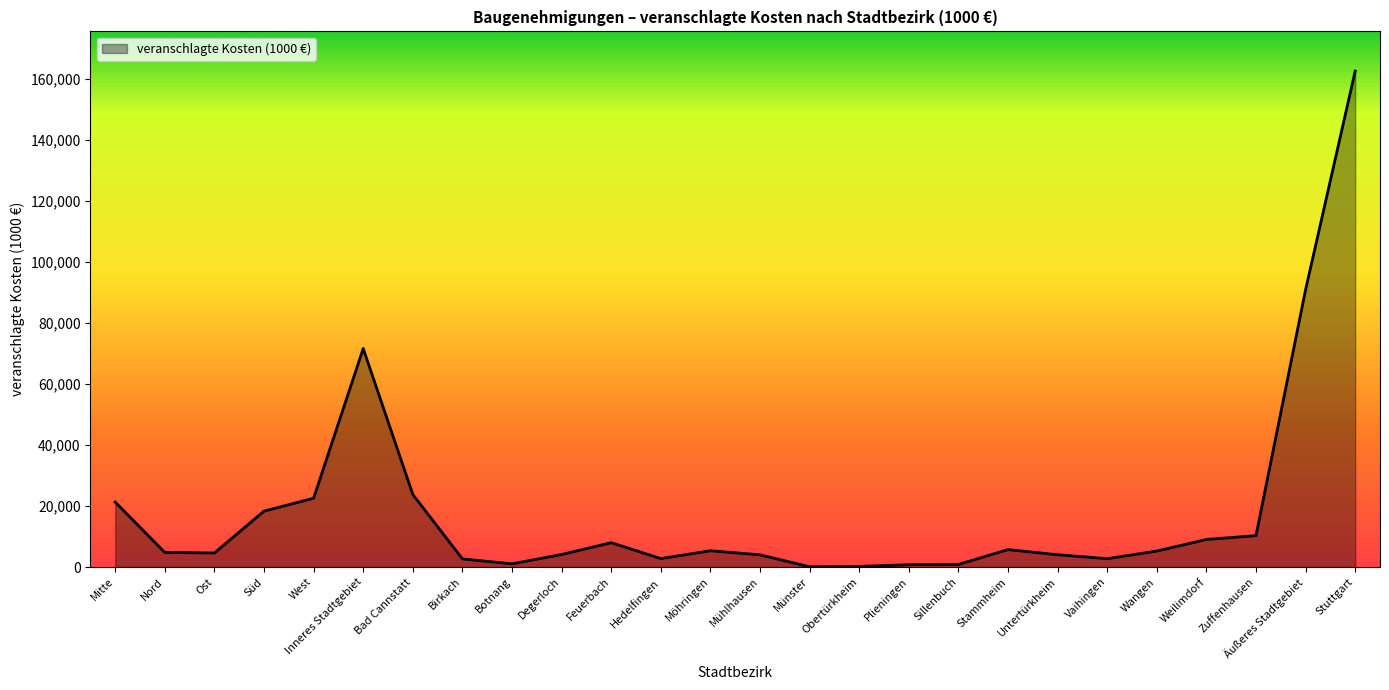

Between Plieningen and Möhringen, which is larger?

Möhringen